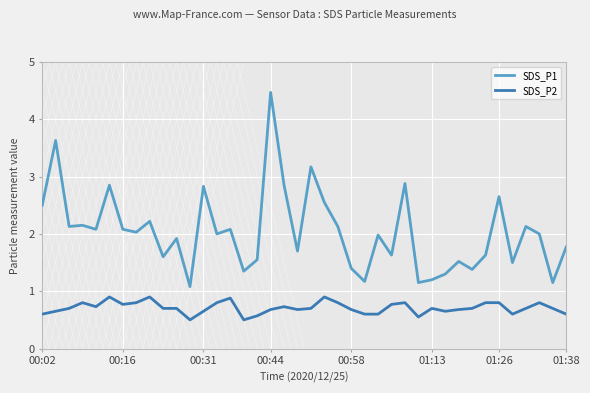

Which series has the widest spread of values?

SDS_P1